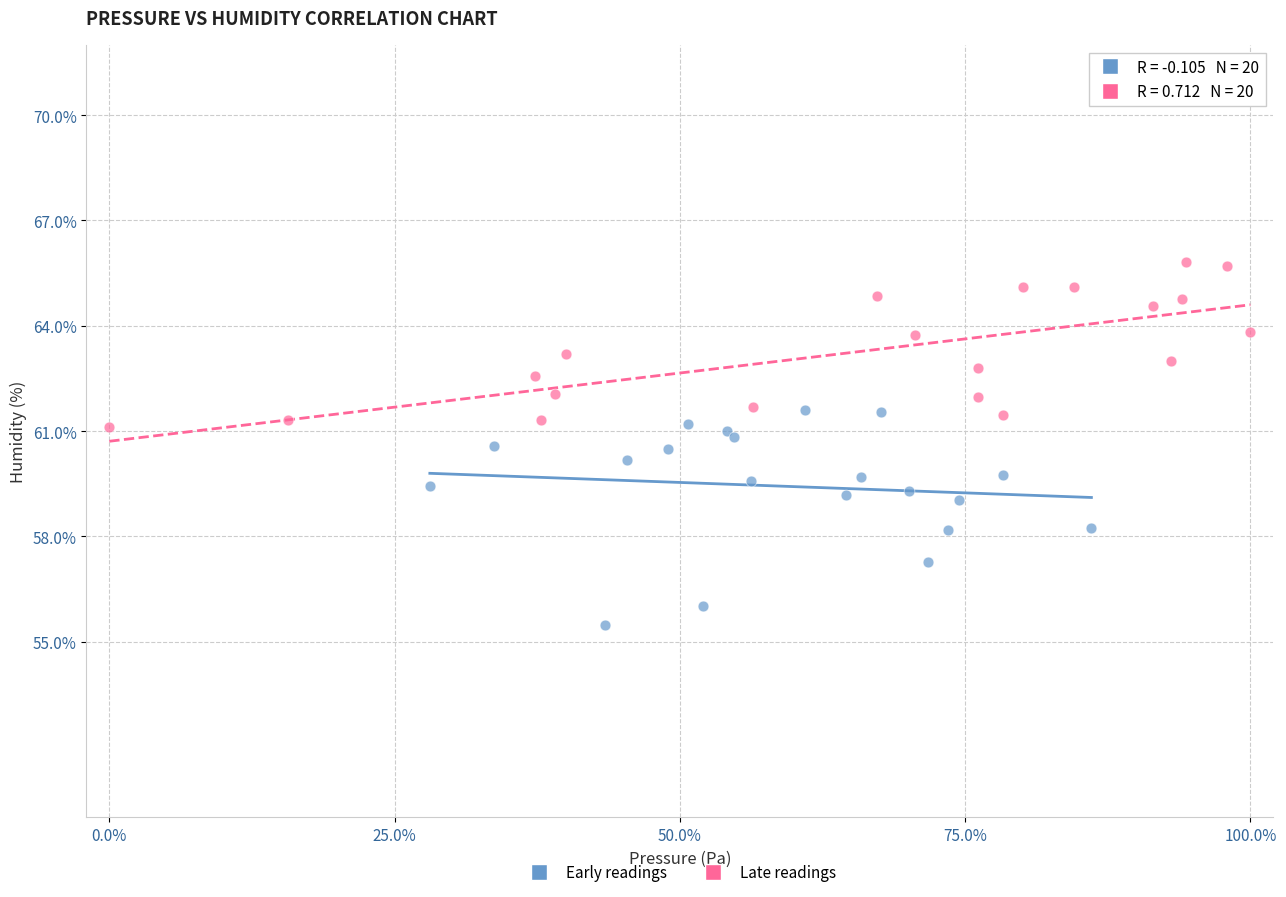

Which series reaches the minimum Y coordinate?

Early readings